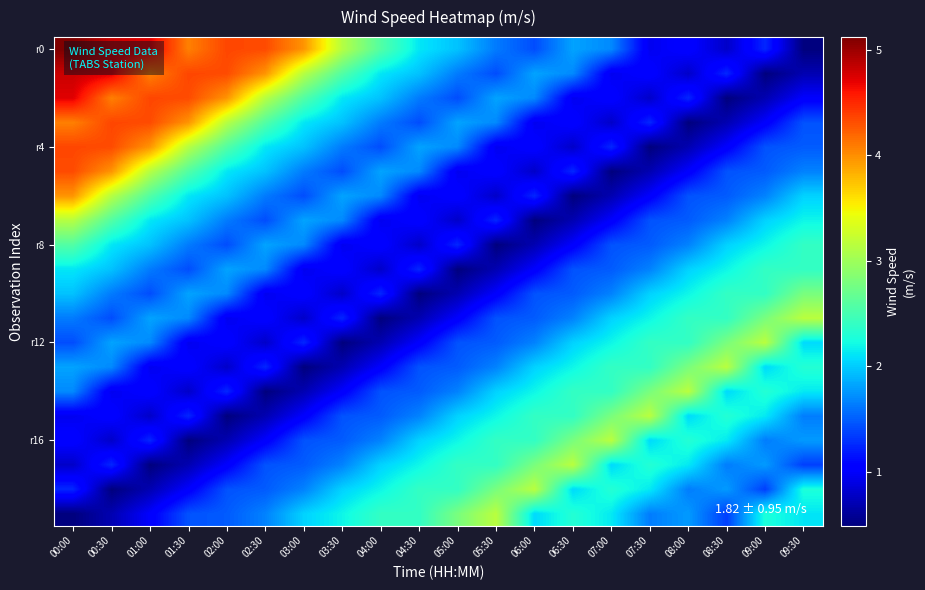

How many distinct data groups are displayed?

20